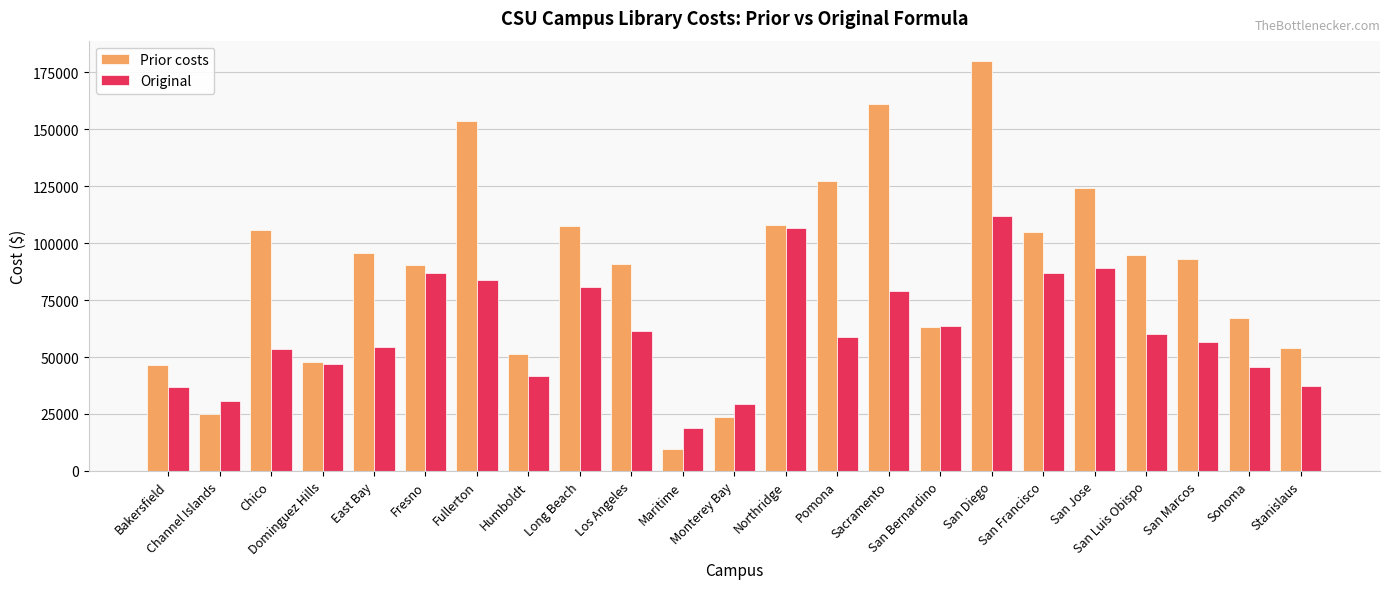

How many groups of bars are there?

23